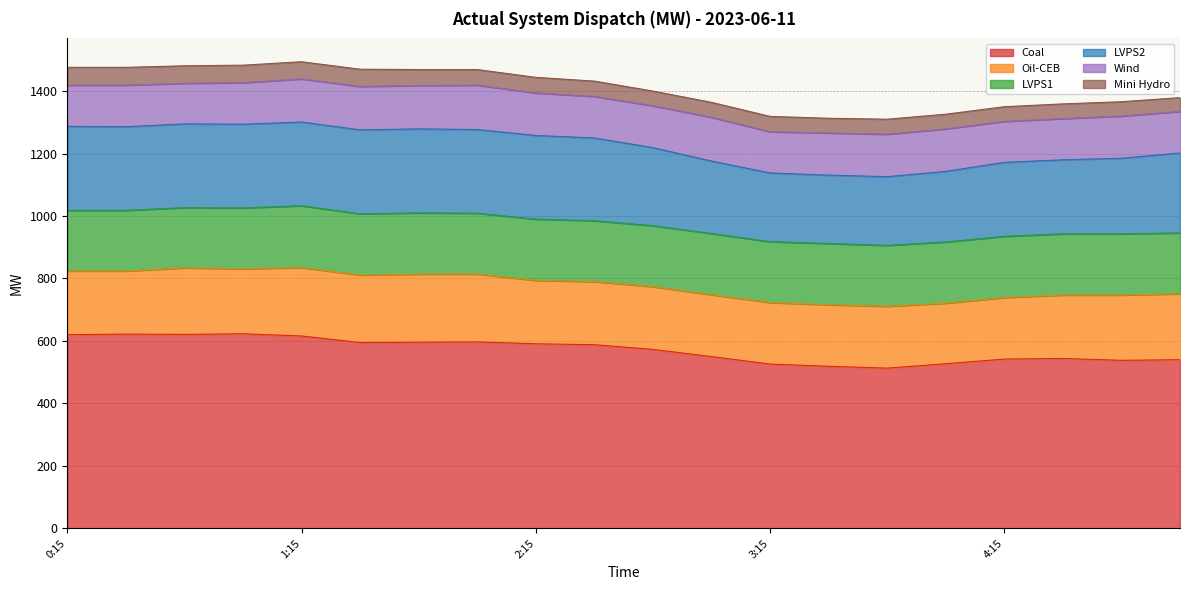

What is the label of the 17th point from the left?

4:15